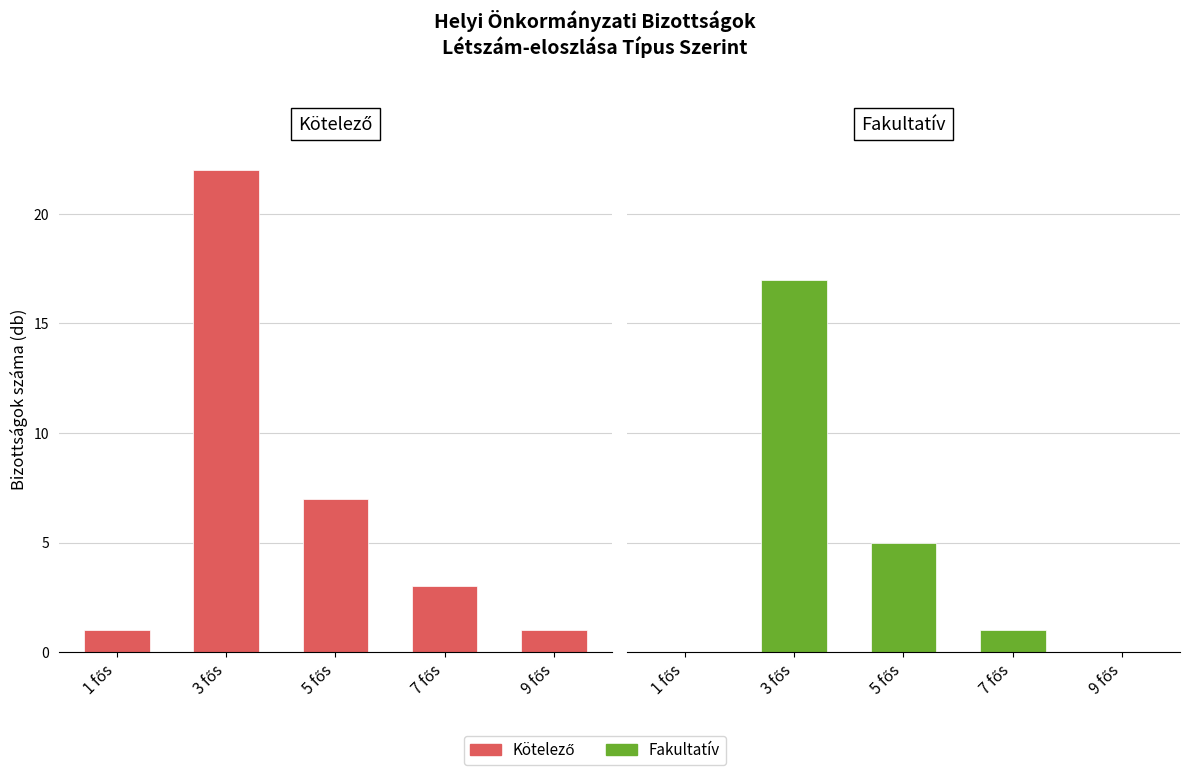

At which category is the sum across all series the highest?

3 fős